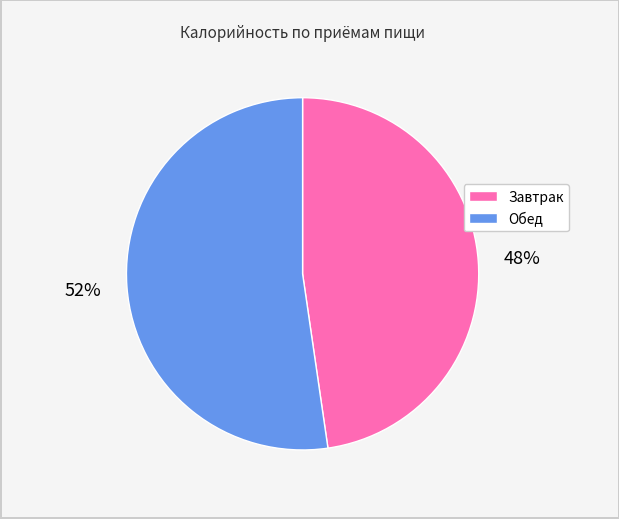

Does Обед account for over 50% of the chart?

Yes